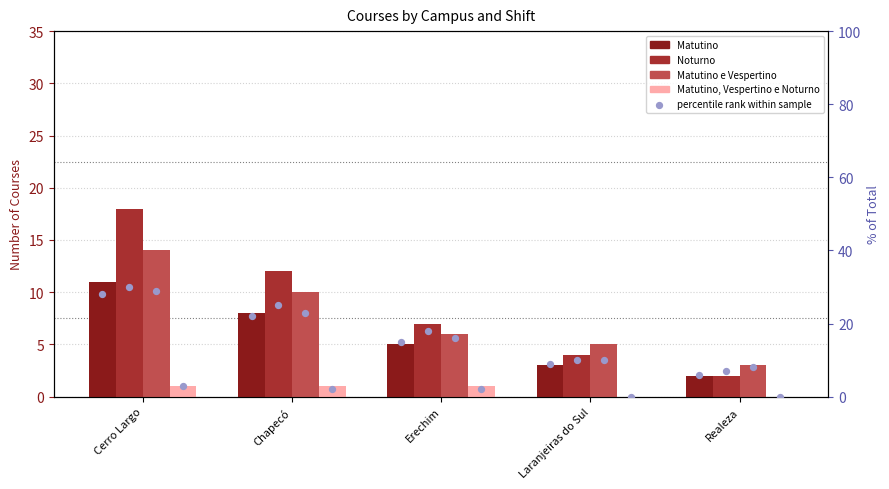

At how many categories does at least one series exceed 0?

5